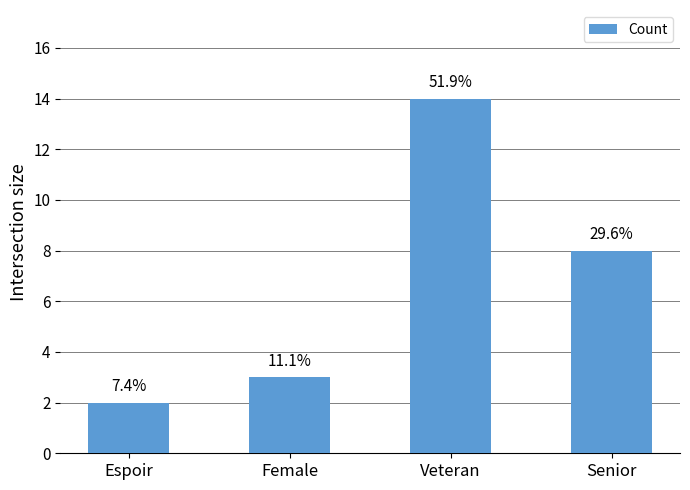

What is the sum of the values at Female and Veteran?

17